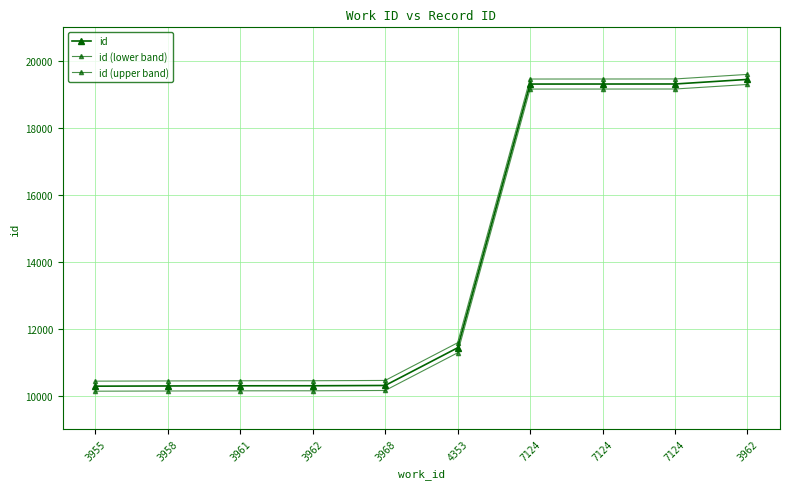

Rank the categories by id (lower band) value from lowest to highest.

3955, 3958, 3961, 3962, 3968, 4353, 7124, 7124, 7124, 3962